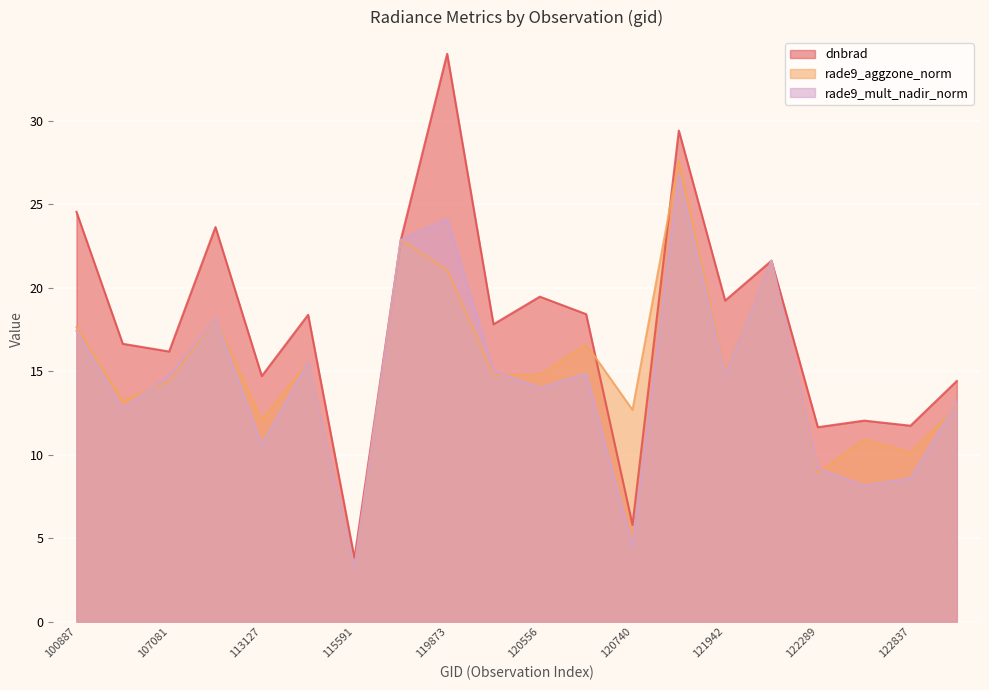

What is the difference between the dnbrad values at 119351 and 120556?

3.4